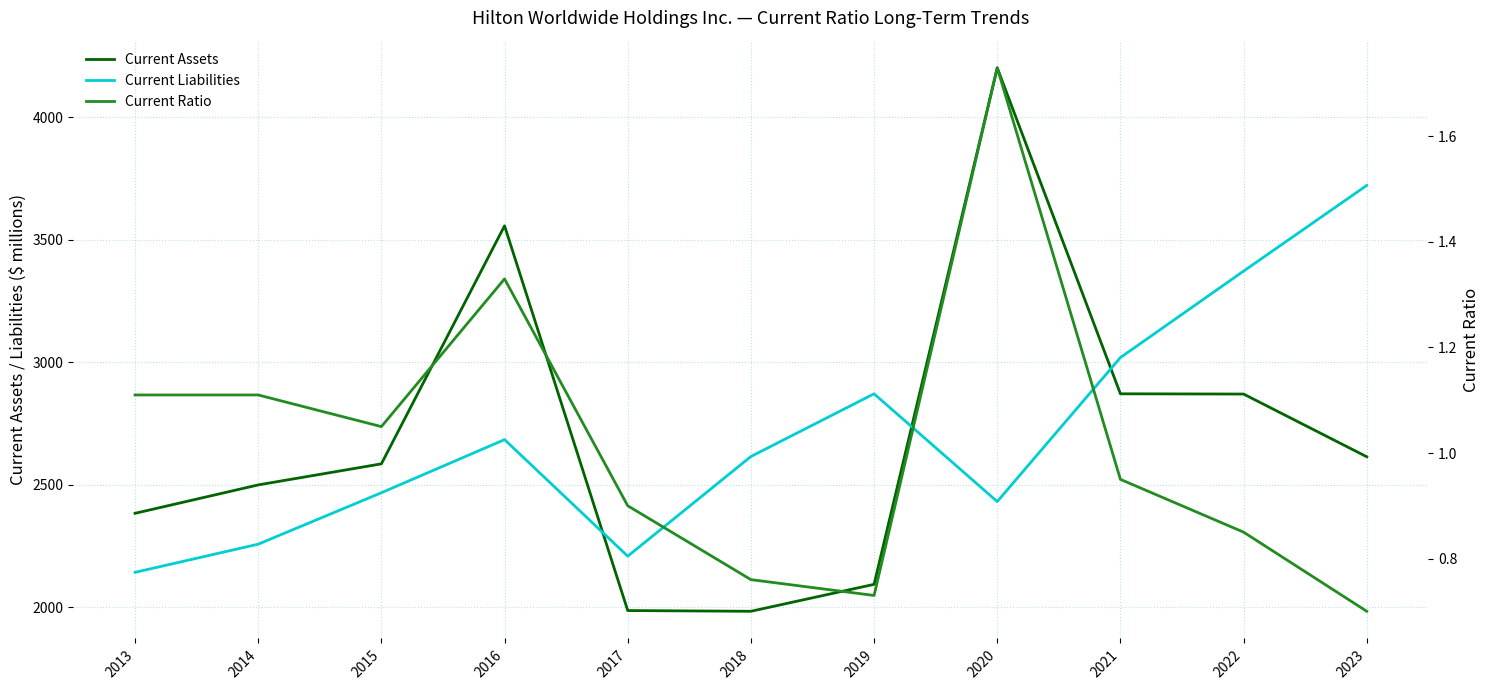

After their last crossing, which series has the higher values: Current Assets or Current Liabilities?

Current Liabilities